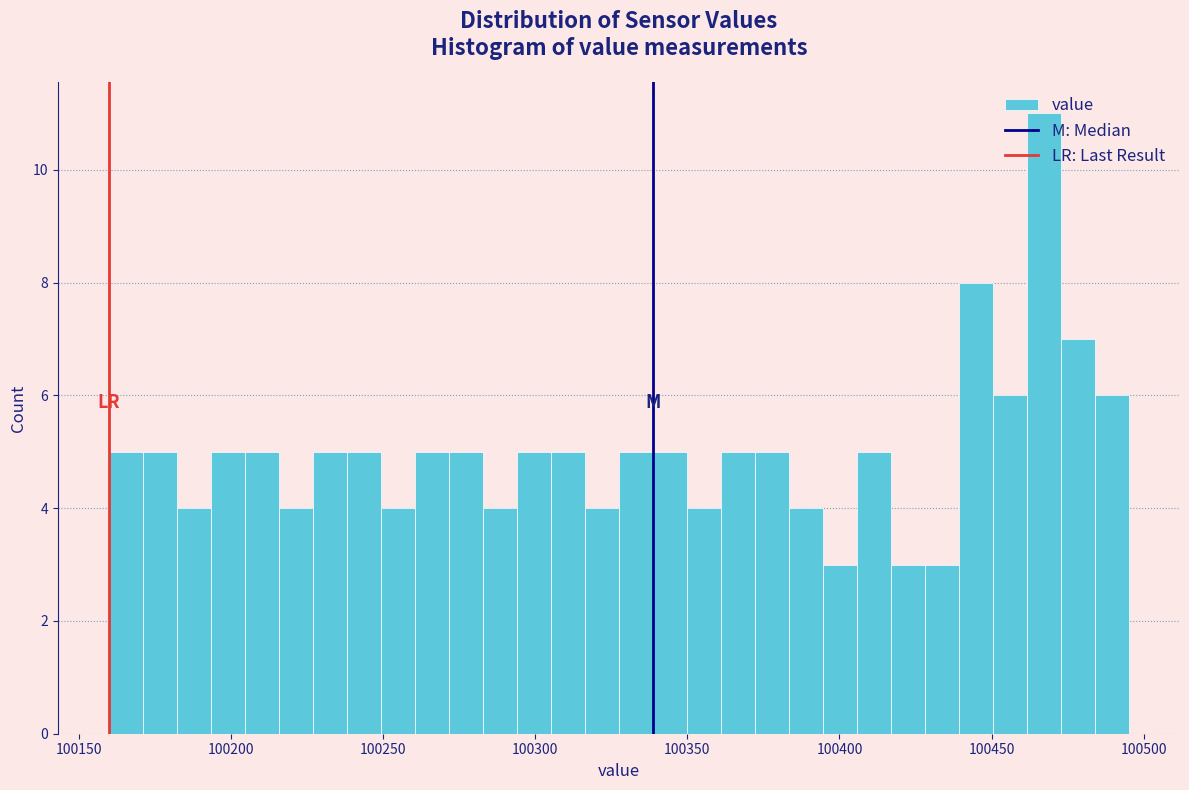

Read against the x-axis, roughly where is the centre of the tallest bar?

100465